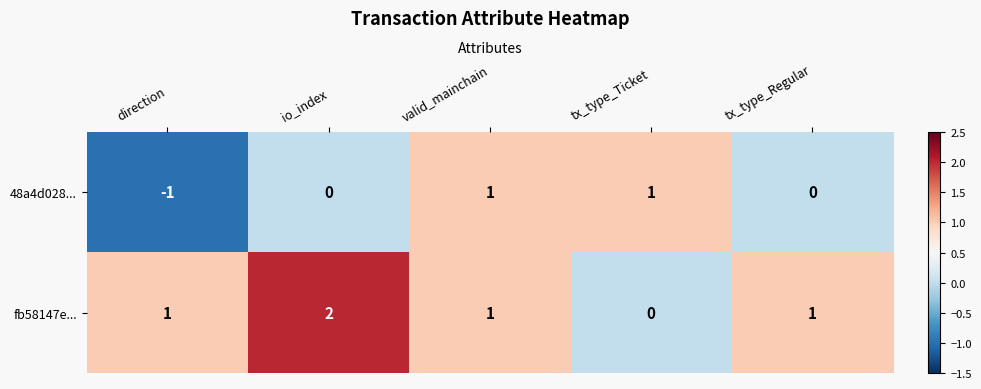

At which category does the chart reach its minimum across all series?

direction